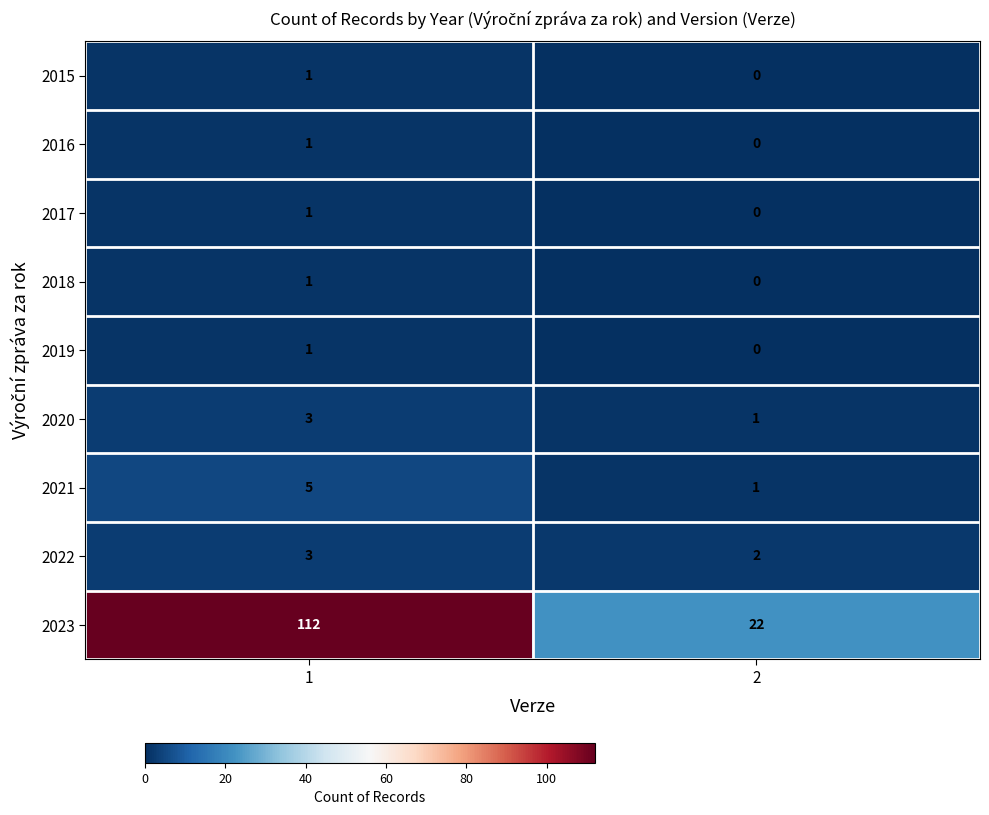

What is the sum of the 2022 values at 2 and 1?

5